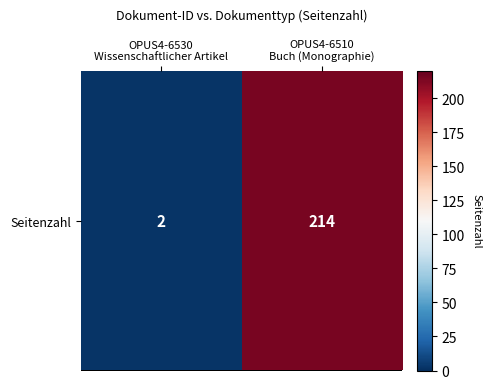

What is the difference between the values at OPUS4-6510
Buch (Monographie) and OPUS4-6530
Wissenschaftlicher Artikel?

212